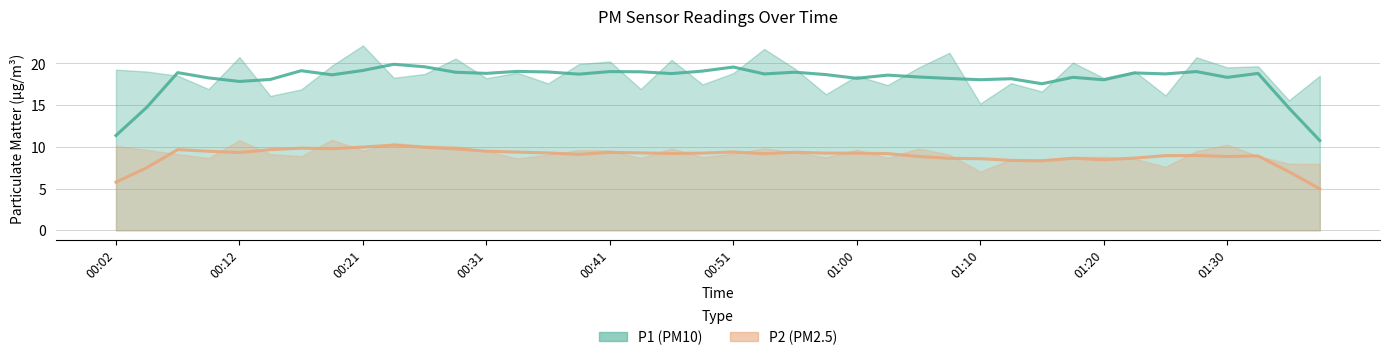

Which category has the highest value across all series?

00:21